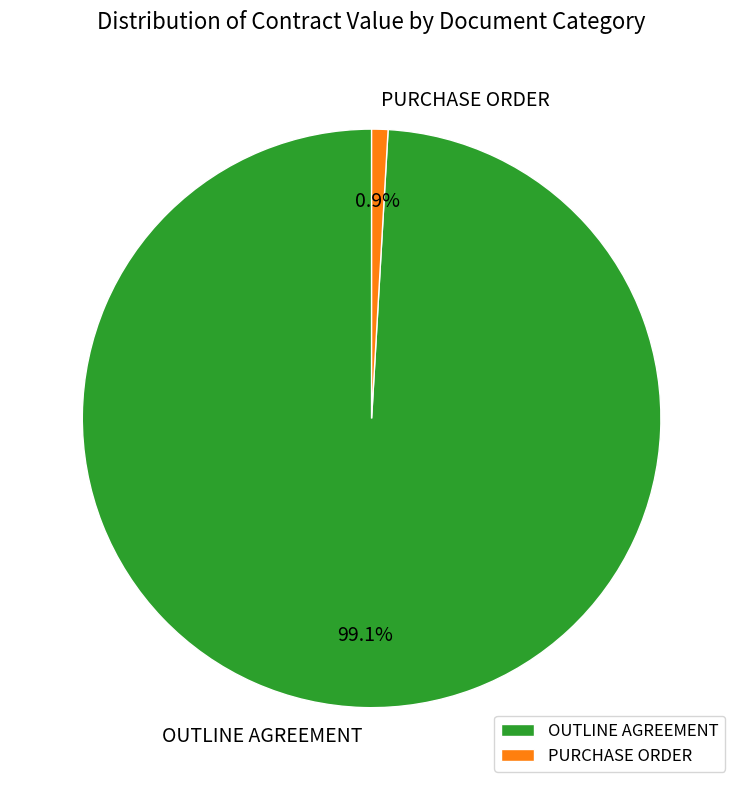

To the nearest percent, what is the difference between the largest and smallest slice percentages?

98%